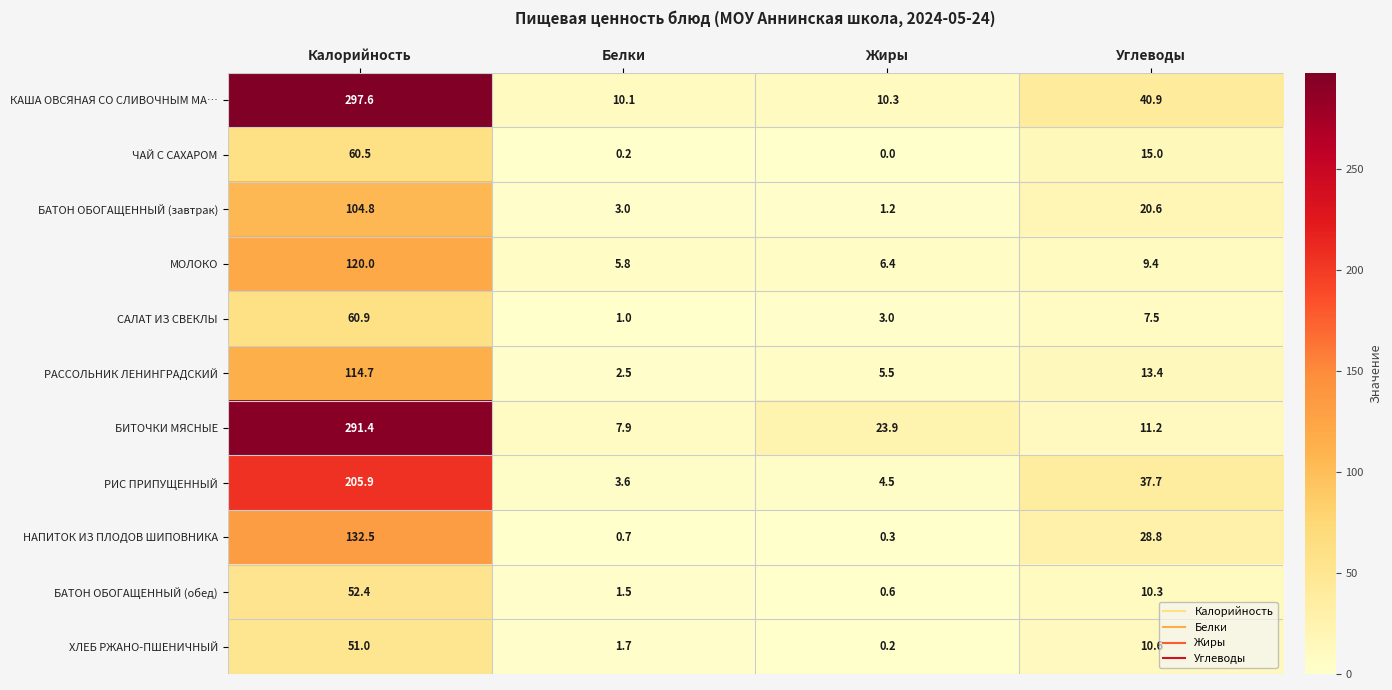

At how many categories does at least one series exceed 166?

1